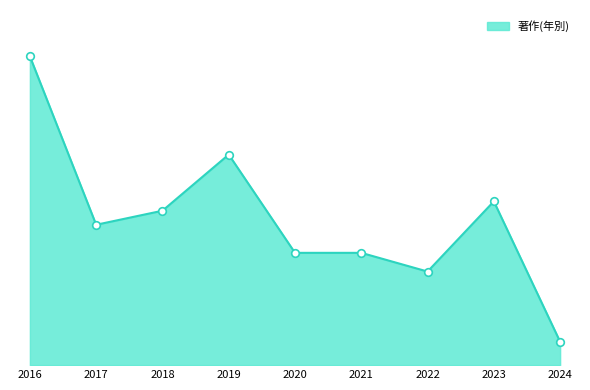

Between 2022 and 2021, which is larger?

2021